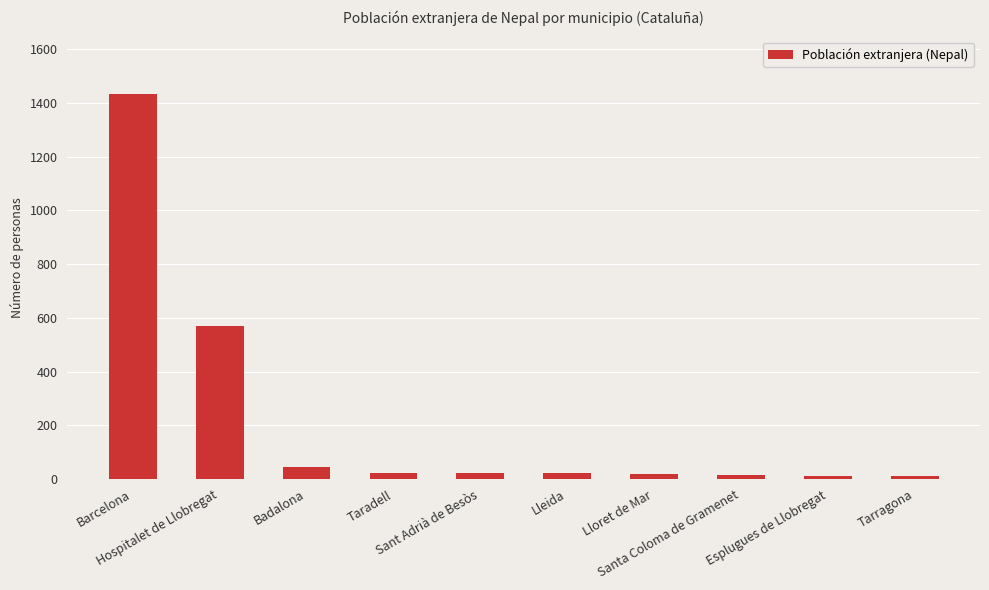

Does the chart contain any negative values?

No